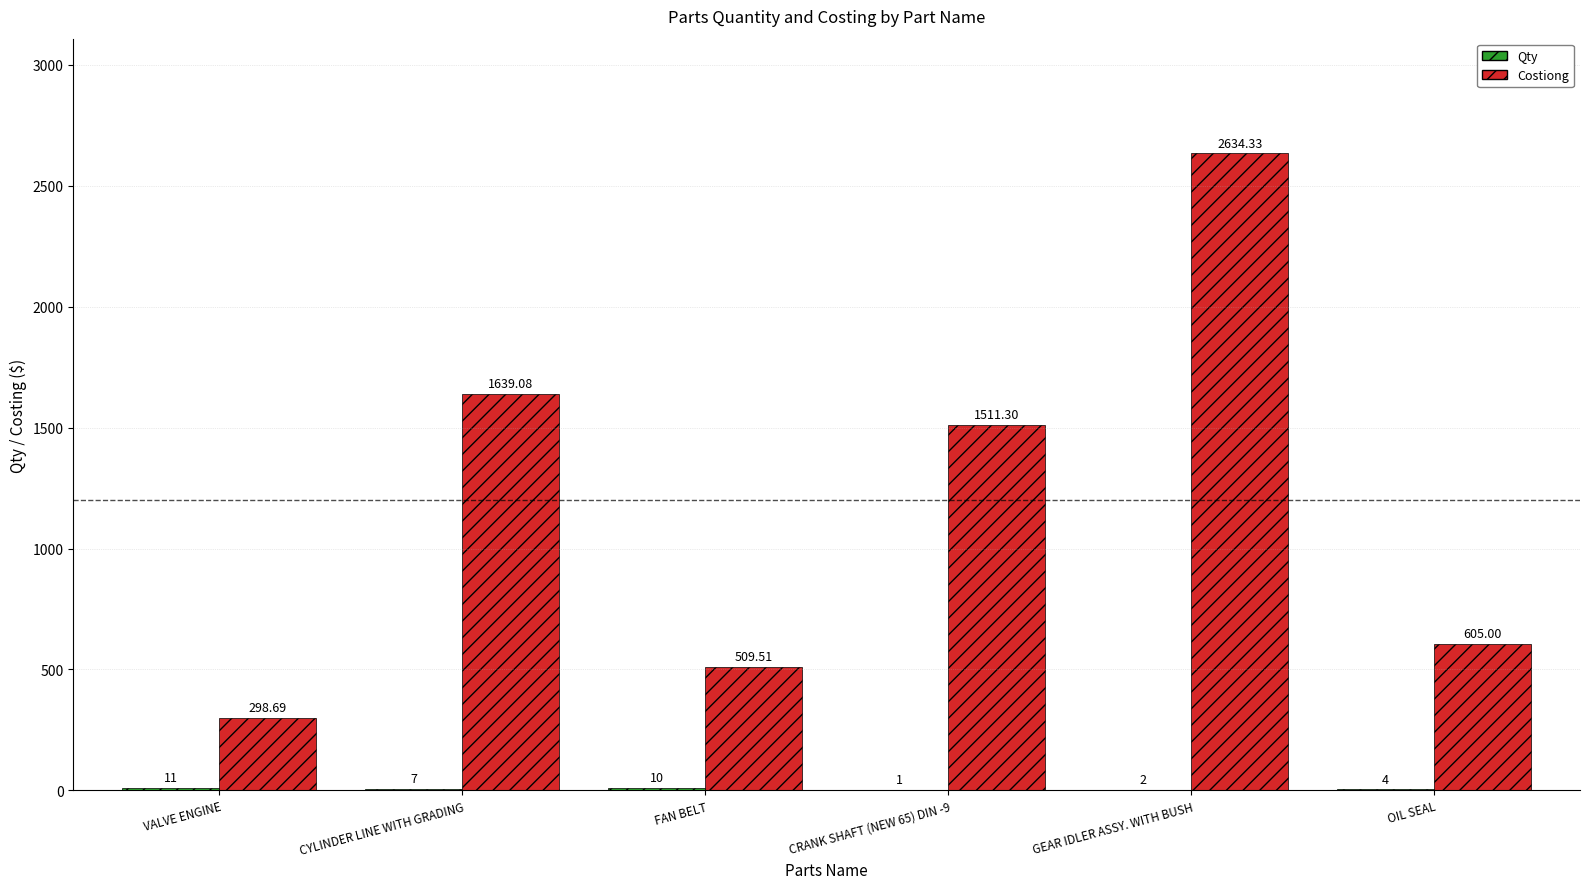

How many groups of bars are there?

6